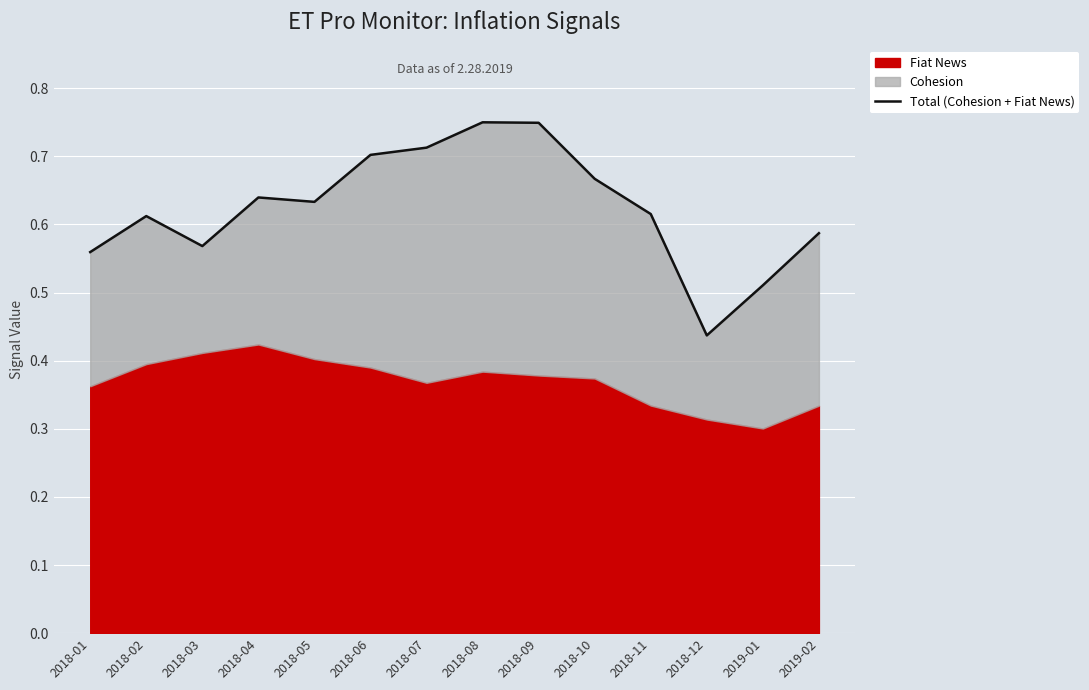

The value at 2018-08 is 1.3. True or false?

False